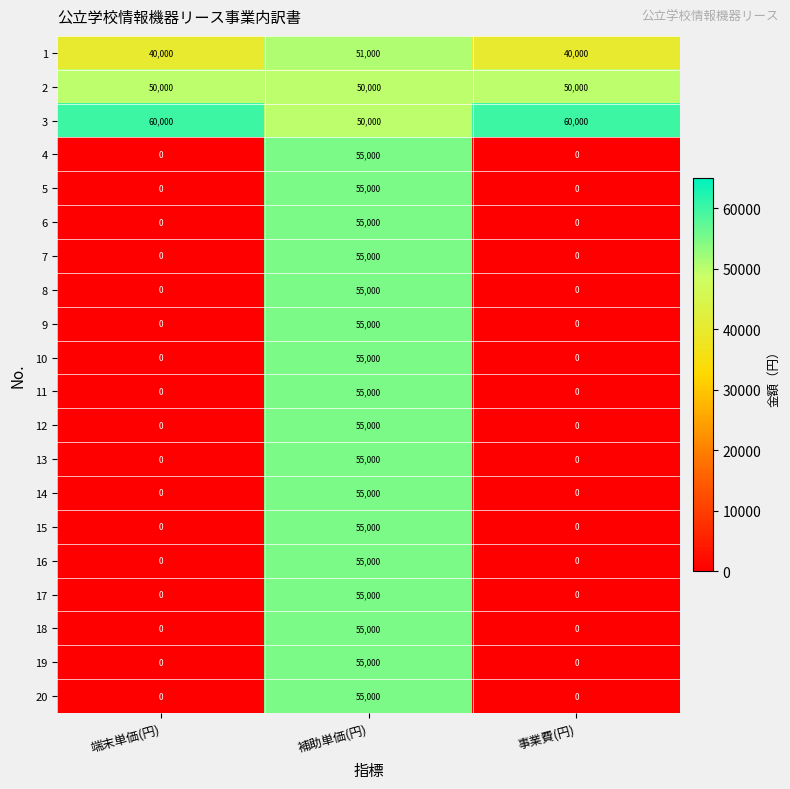

True or false: 15 has a value of 36746 at 端末単価(円).

False